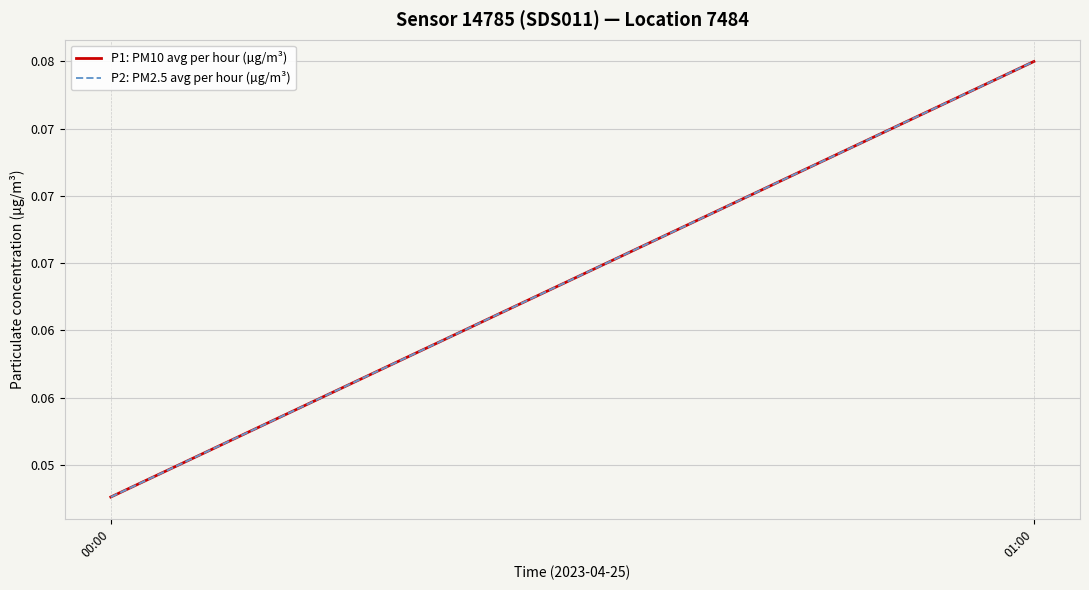

How many lines are shown in the chart?

2